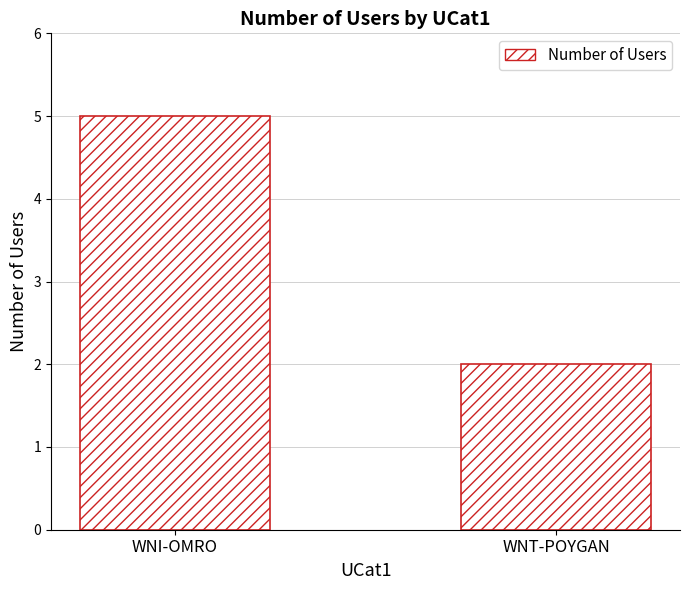

The chart shows a value of 2 at WNT-POYGAN. True or false?

True